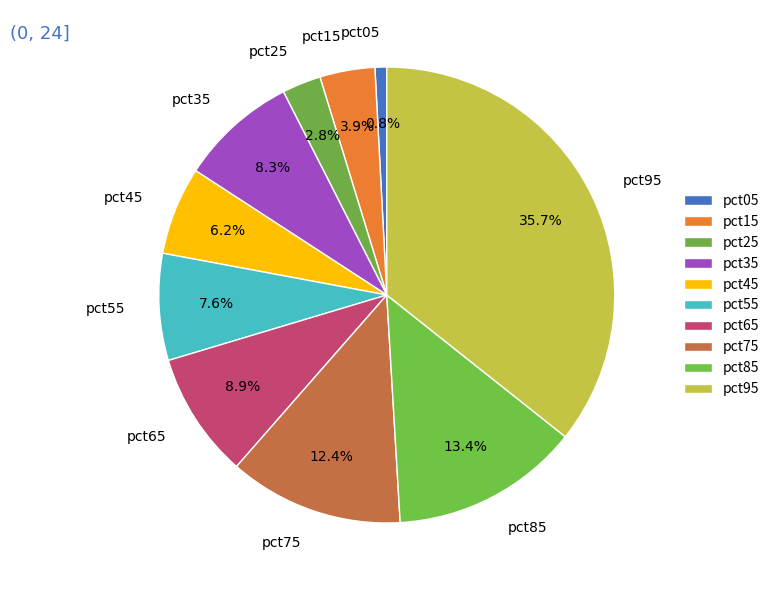

Rank the categories by value from highest to lowest.

pct95, pct85, pct75, pct65, pct35, pct55, pct45, pct15, pct25, pct05